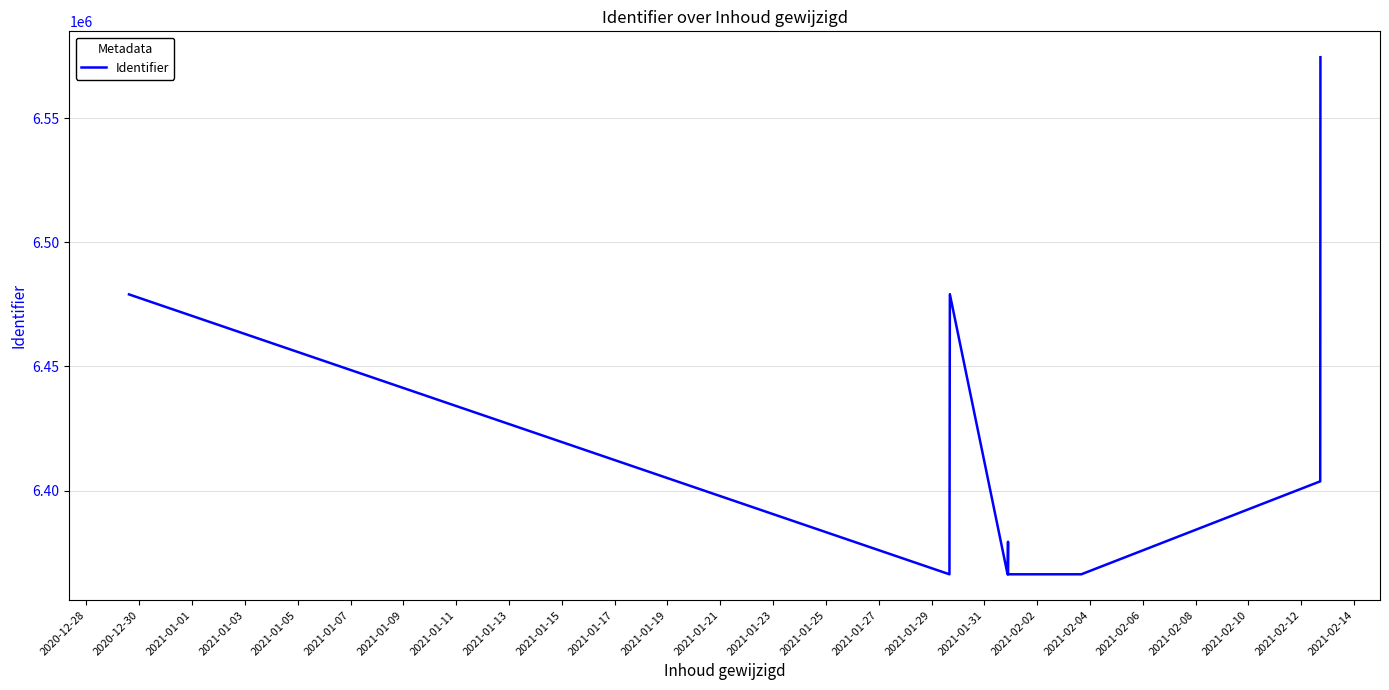

What is the smallest value displayed?

6366257